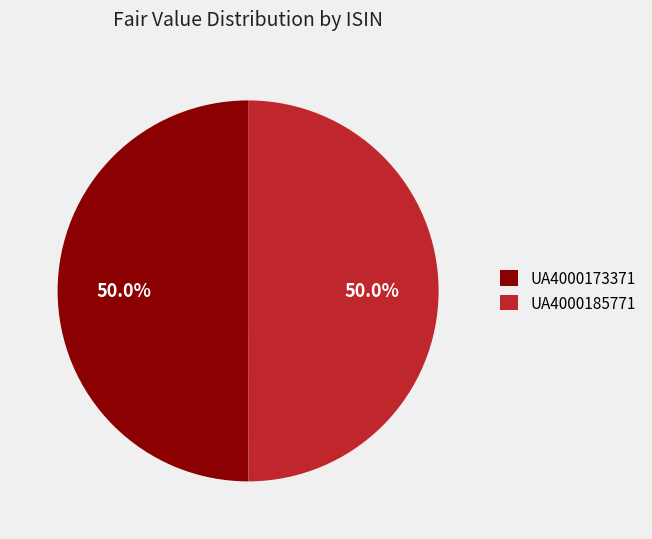

What percentage do UA4000173371 and UA4000185771 together represent?

100.0%